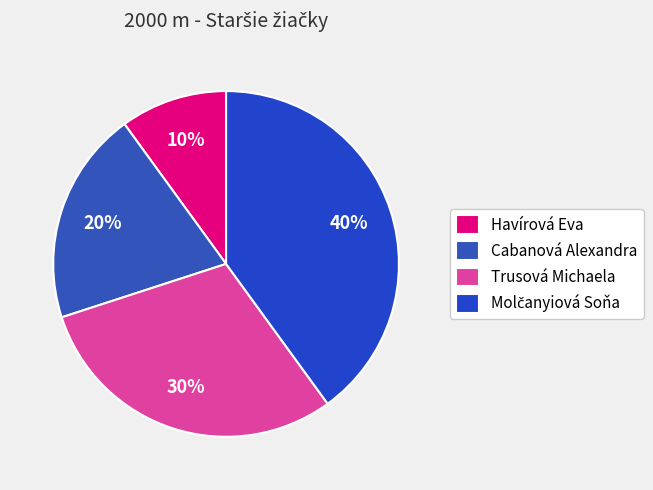

To the nearest percent, what percentage of the pie is Molčanyiová Soňa?

40%